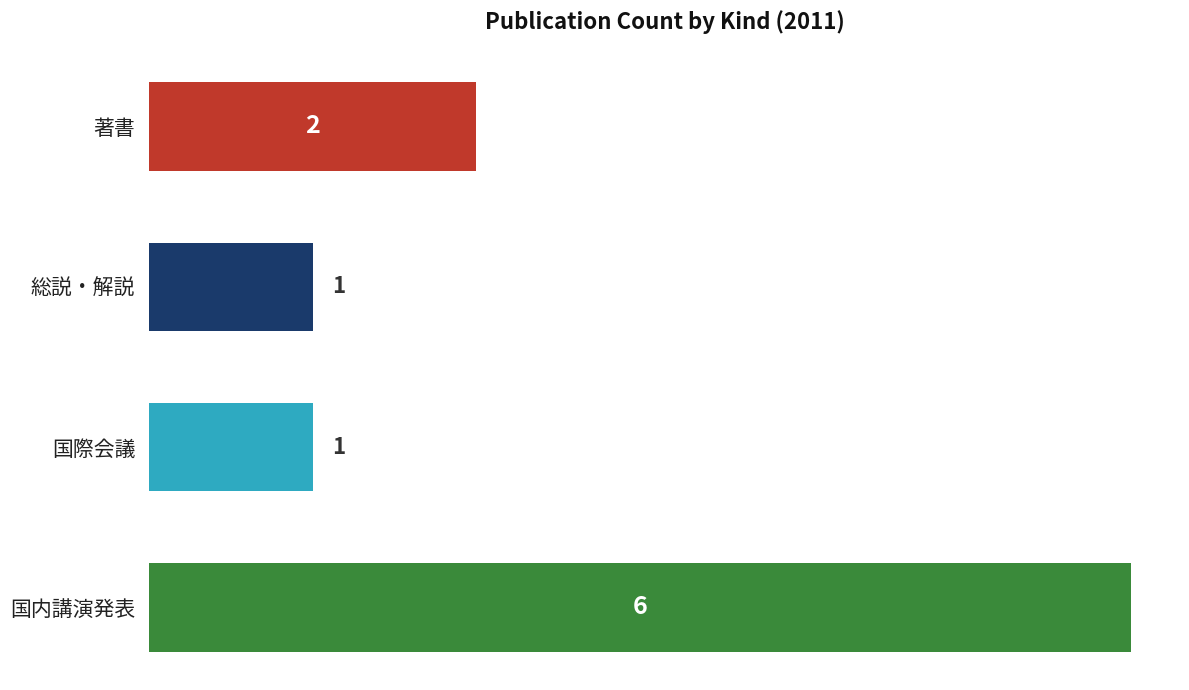

What is the value of the 1st bar from the top?

2